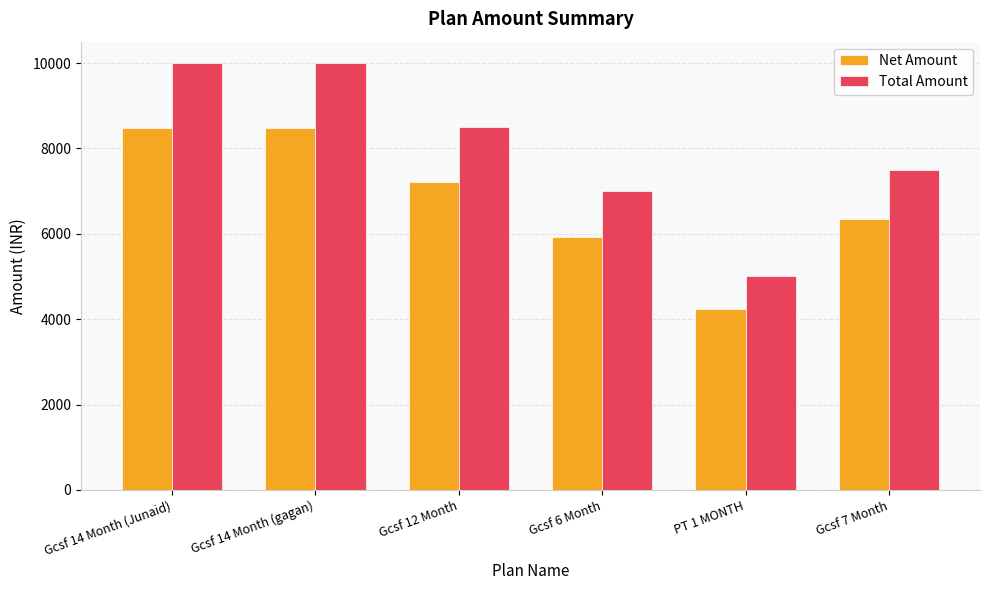

What is the label of the 6th bar from the left?

Gcsf 7 Month